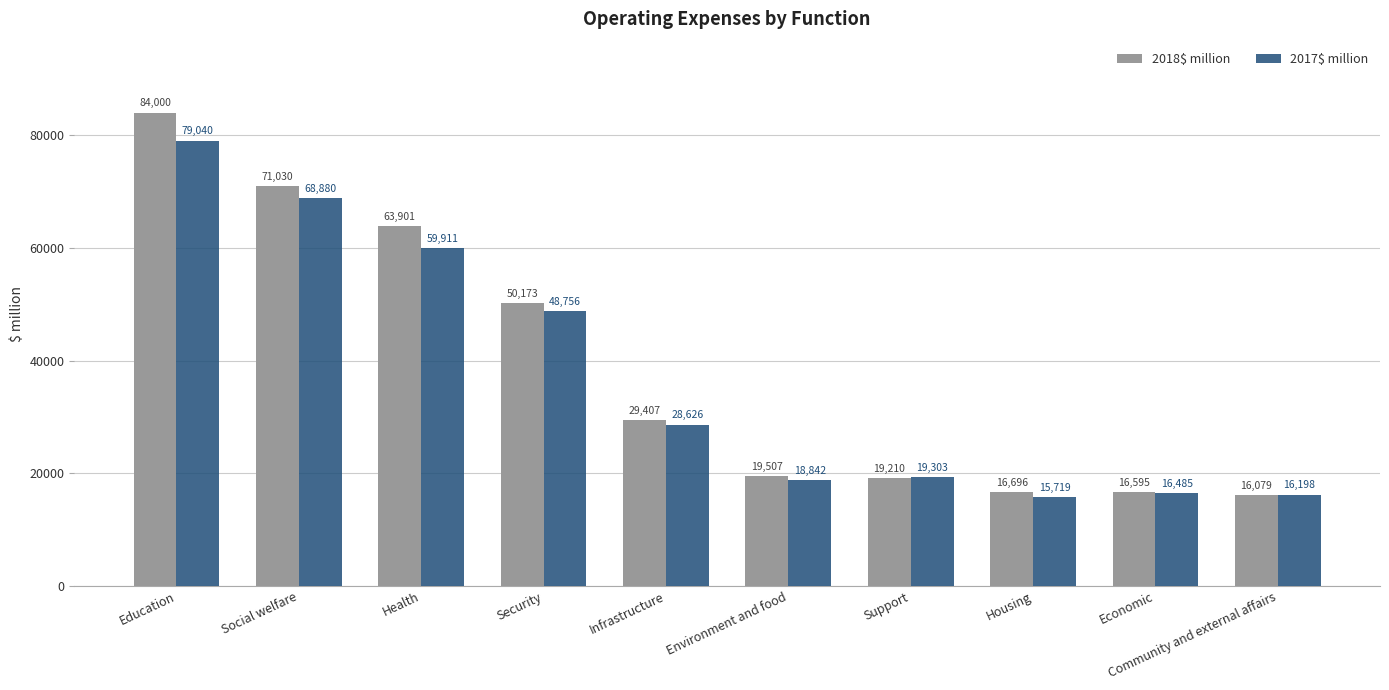

What is the total value across all series at Social welfare?

139910